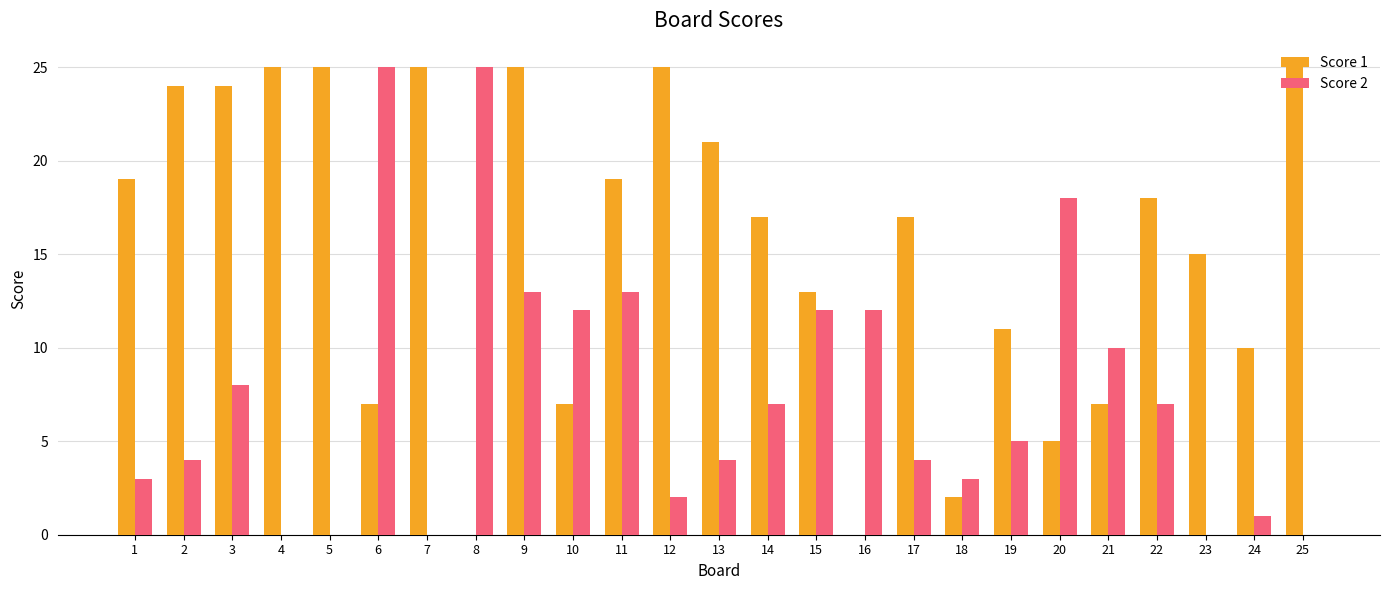

Reading right to left, list all the values displayed in this chart.

Score 1: 25	10	15	18	7	5	11	2	17	0	13	17	21	25	19	7	25	0	25	7	25	25	24	24	19
Score 2: 0	1	0	7	10	18	5	3	4	12	12	7	4	2	13	12	13	25	0	25	0	0	8	4	3